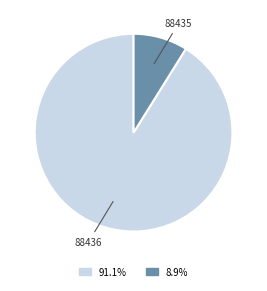

Combined, do 88435 and 88436 account for over 50%?

Yes